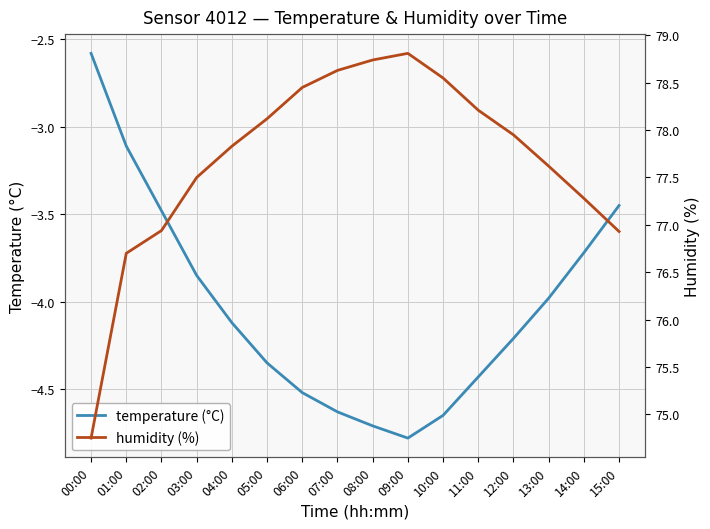

Reading right to left, extract all data points from this chart.

temperature (°C): -3.5	-3.7	-4.0	-4.2	-4.4	-4.7	-4.8	-4.7	-4.6	-4.5	-4.3	-4.1	-3.9	-3.5	-3.1	-2.6
humidity (%): 76.9	77.3	77.6	78.0	78.2	78.5	78.8	78.7	78.6	78.5	78.1	77.8	77.5	76.9	76.7	74.8